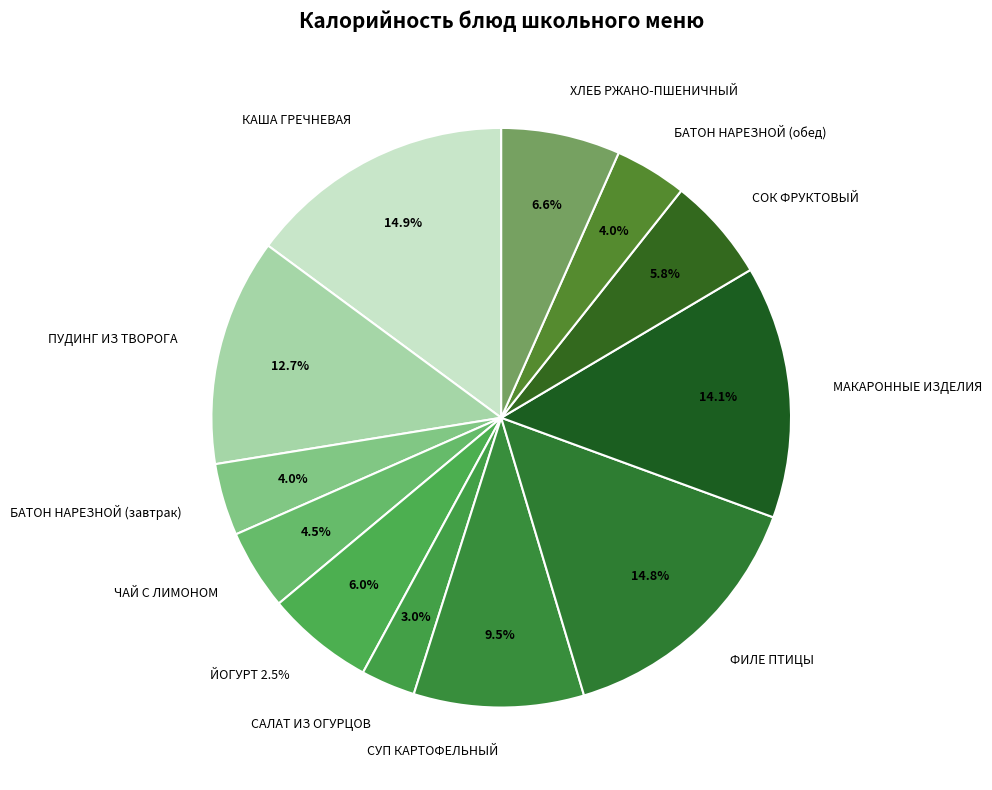

To the nearest percent, what is the difference between the largest and smallest slice percentages?

12%